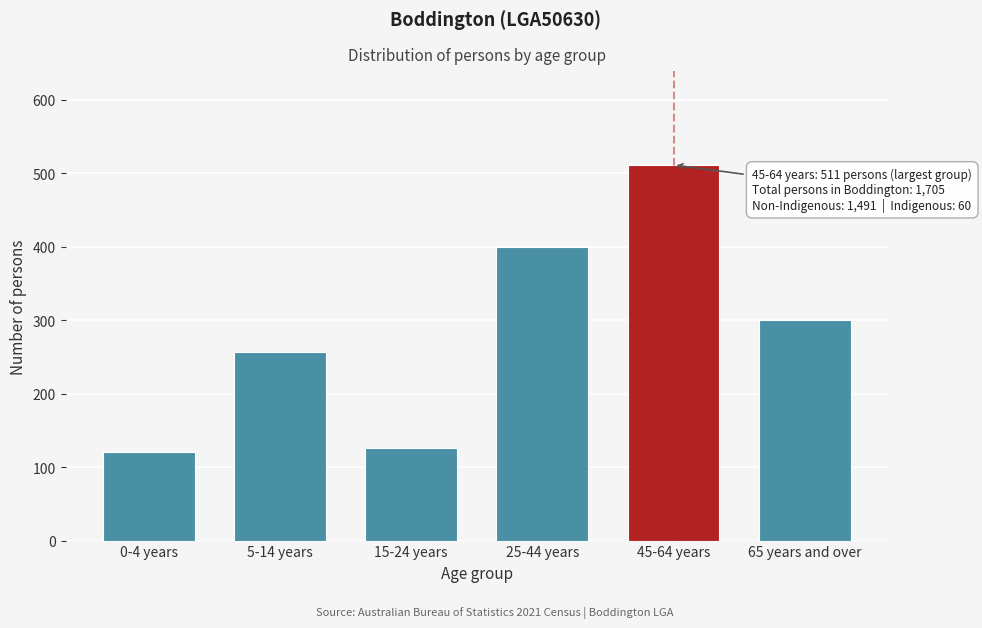

Reading left to right, what are all the values shown in this chart?

121	256	126	399	511	300